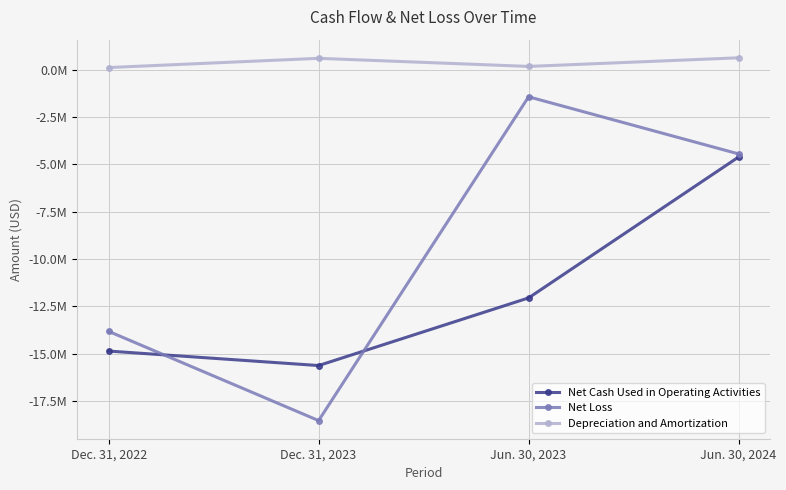

How many Net Loss values are between -13830371 and -1441393?

3